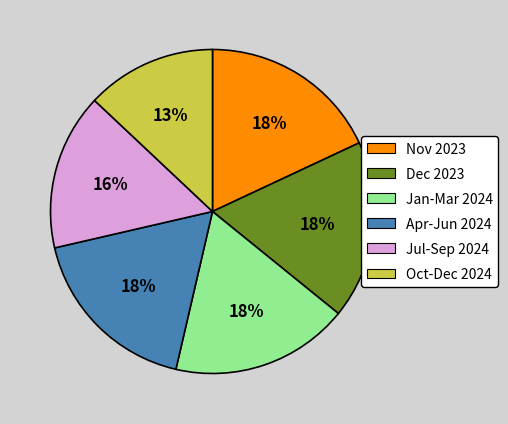

The Oct-Dec 2024 slice represents 13% of the pie. True or false?

True